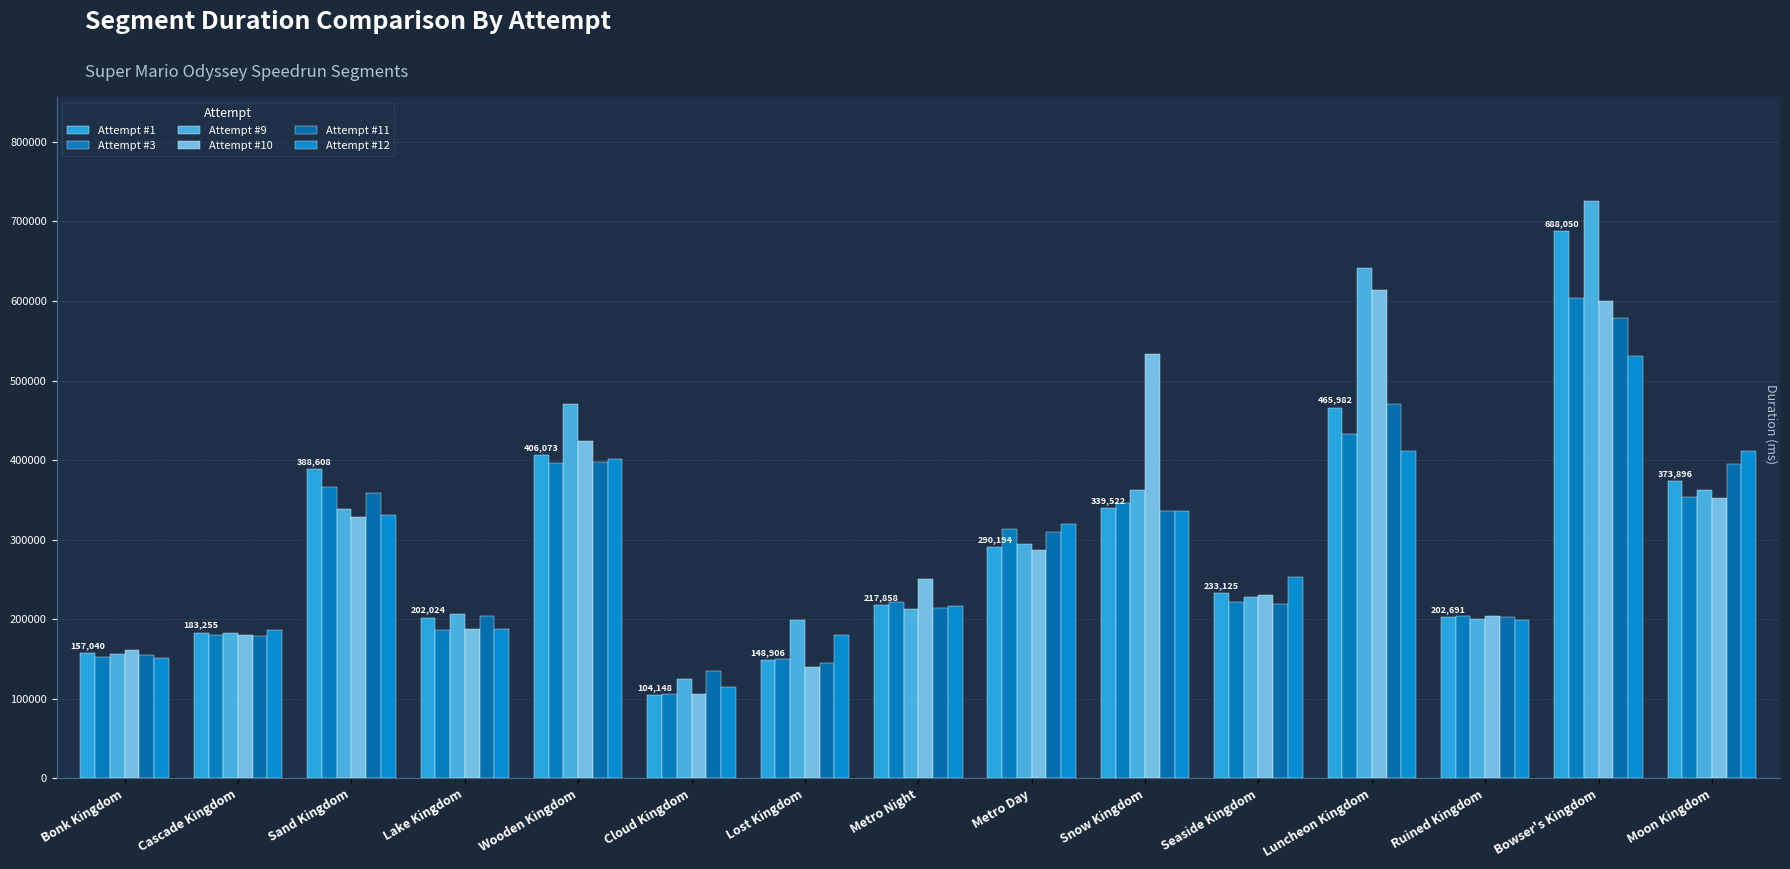

Is it true that Attempt #12 equals 318834 at Metro Night?

False